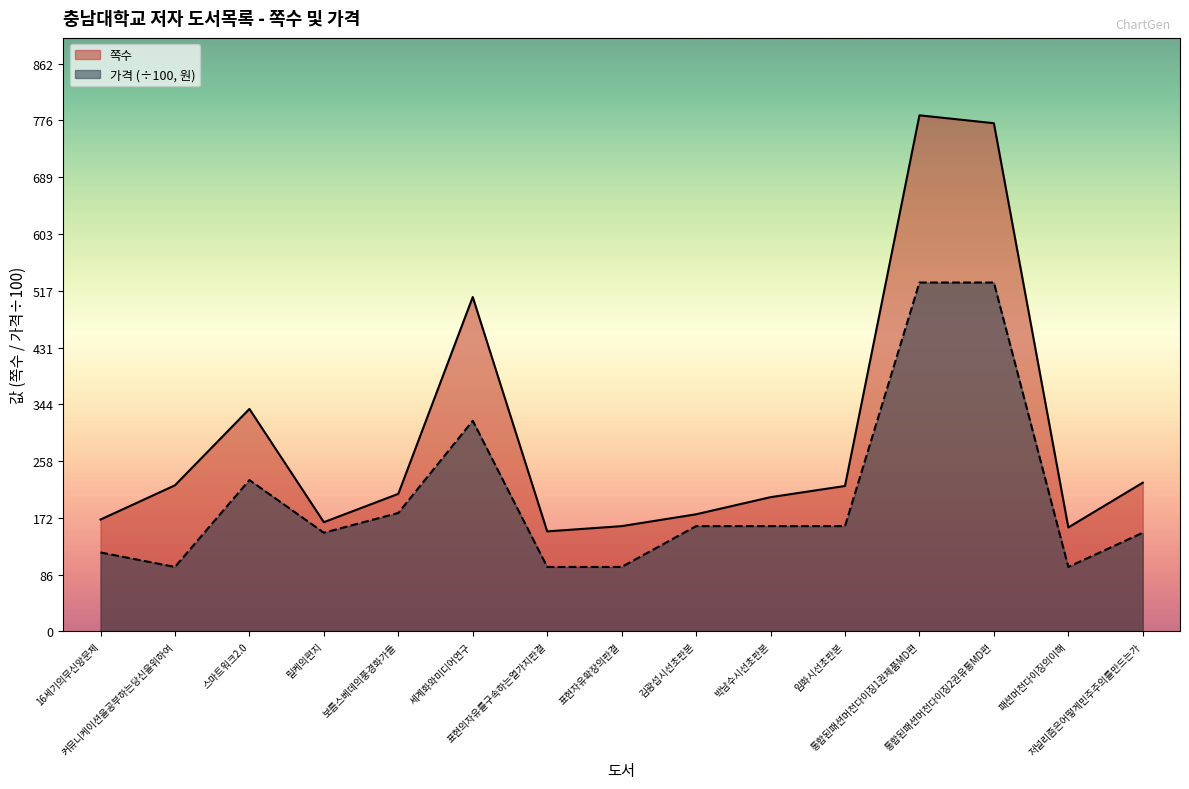

What is the difference between the second highest and second lowest values in the 쪽수 series?

614